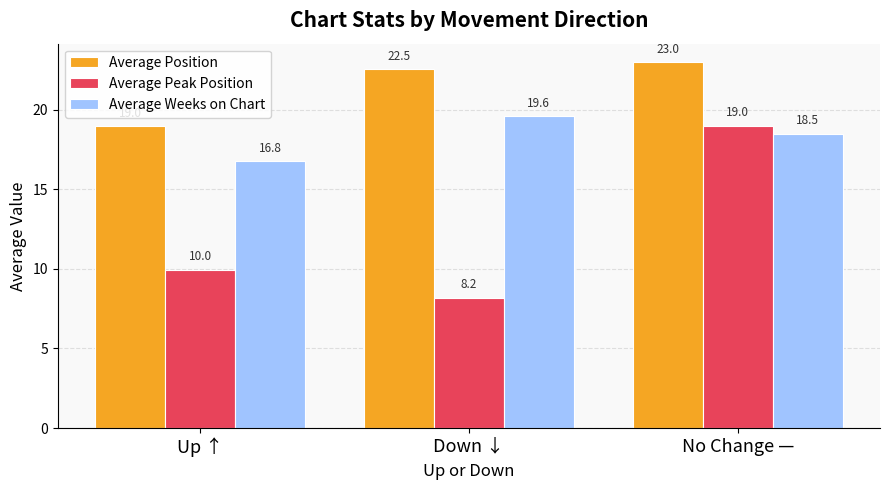

What is the label of the 2nd bar from the left?

Down ↓